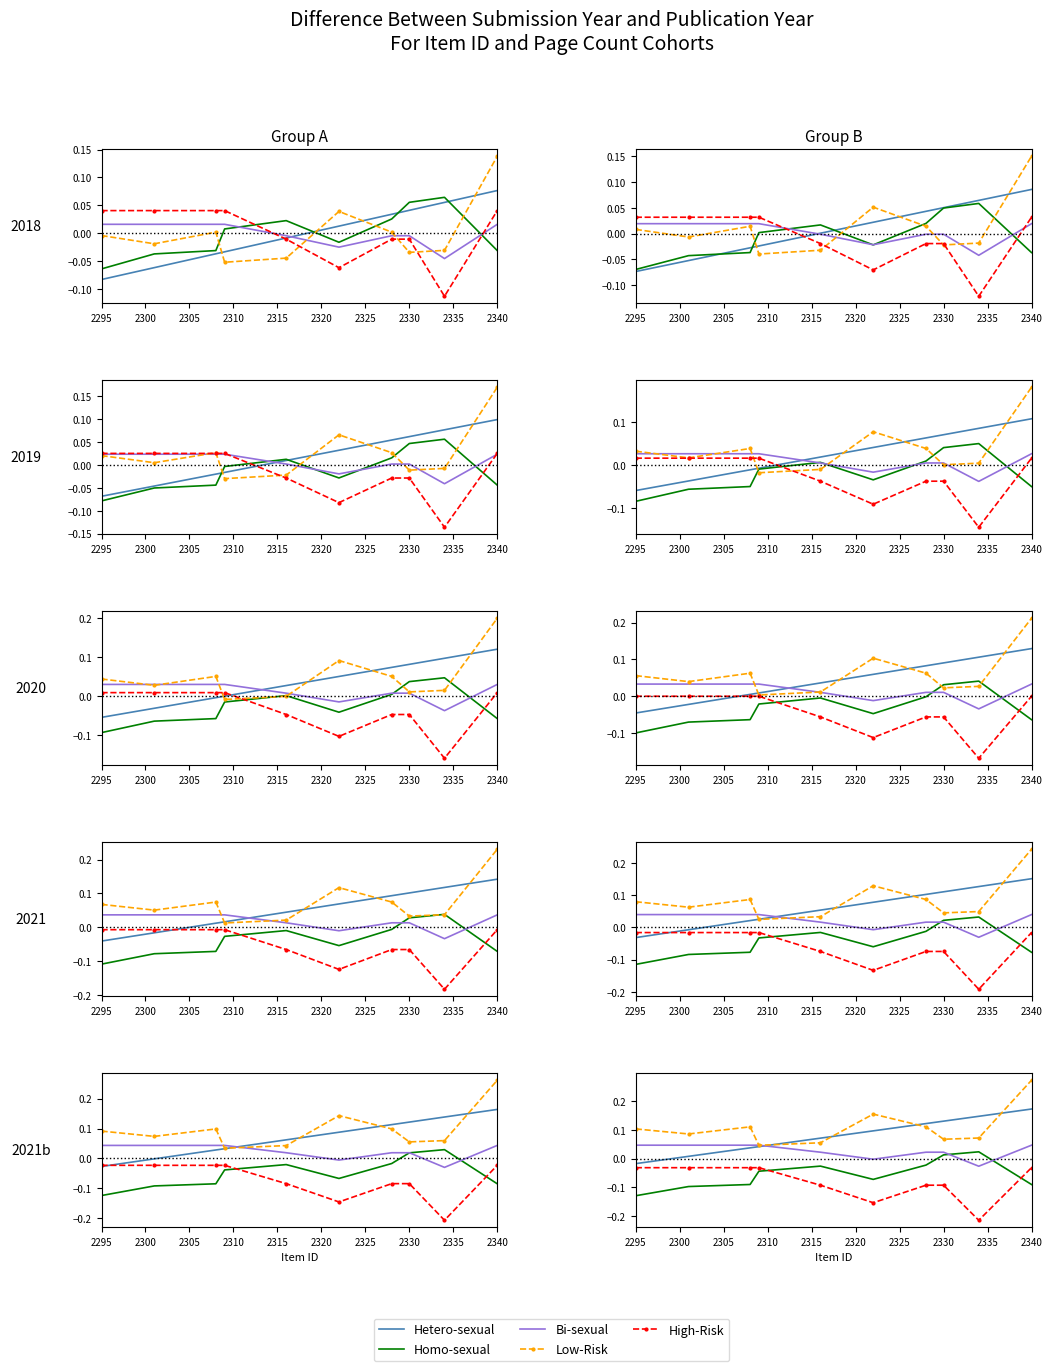

The Low-Risk series shows 0.5 at 2340. True or false?

False